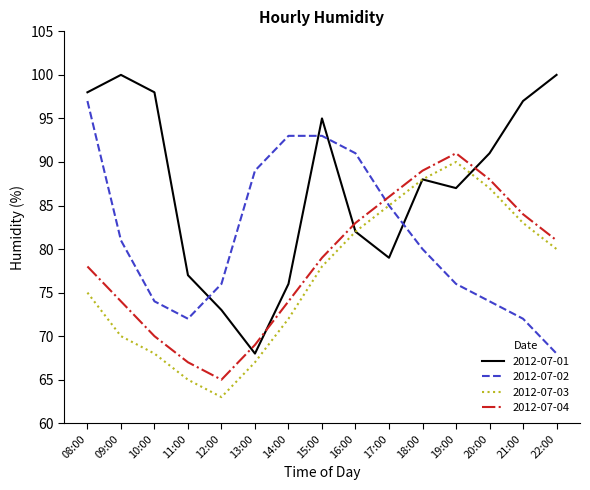

Rank the series at 10:00 from lowest to highest value.

2012-07-03, 2012-07-04, 2012-07-02, 2012-07-01